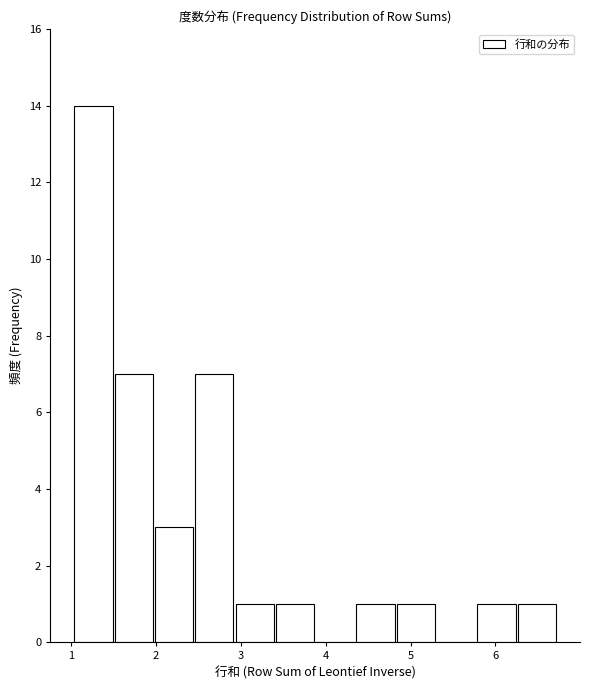

Over which range of the x-axis is the bar tallest?

1.0 to 1.5